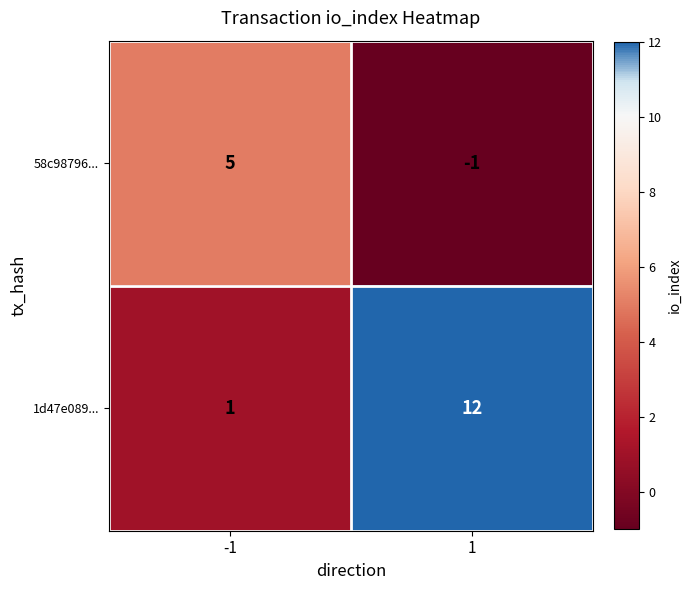

Which series has the largest range (max minus min)?

1d47e089...